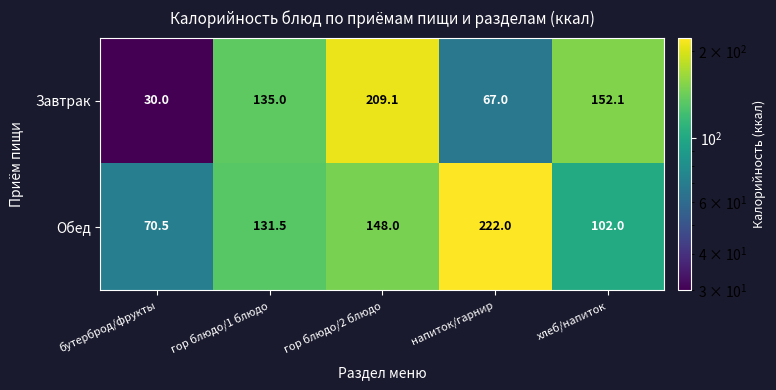

Rank the series at бутерброд/фрукты from highest to lowest value.

Обед, Завтрак